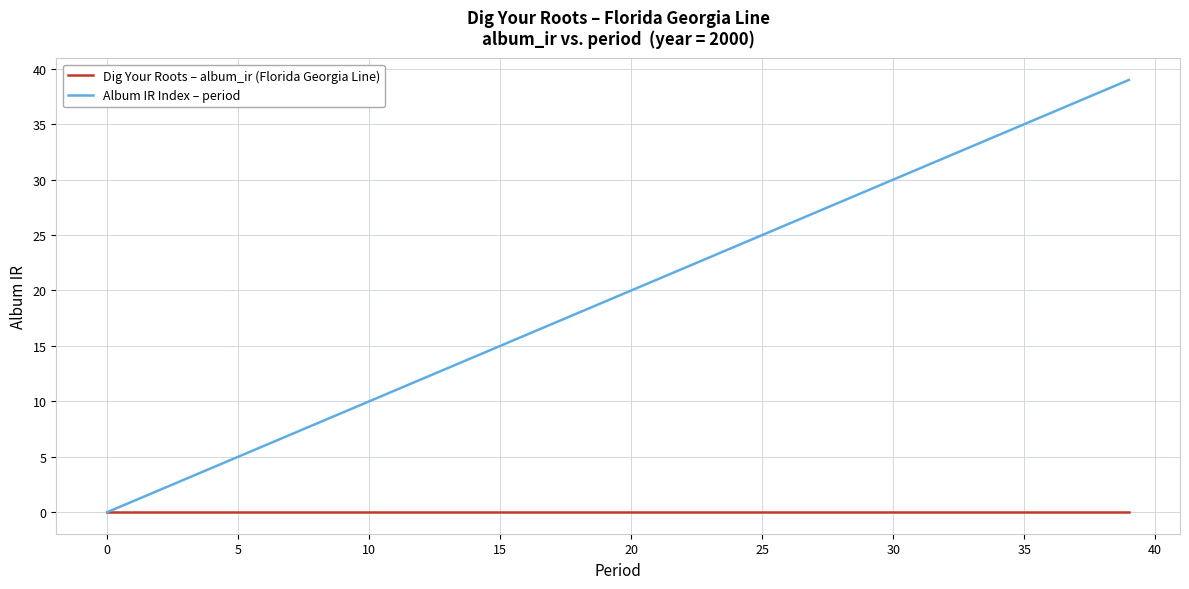

Rank the series by their average value, from lowest to highest.

Dig Your Roots – album_ir (Florida Georgia Line), Album IR Index – period